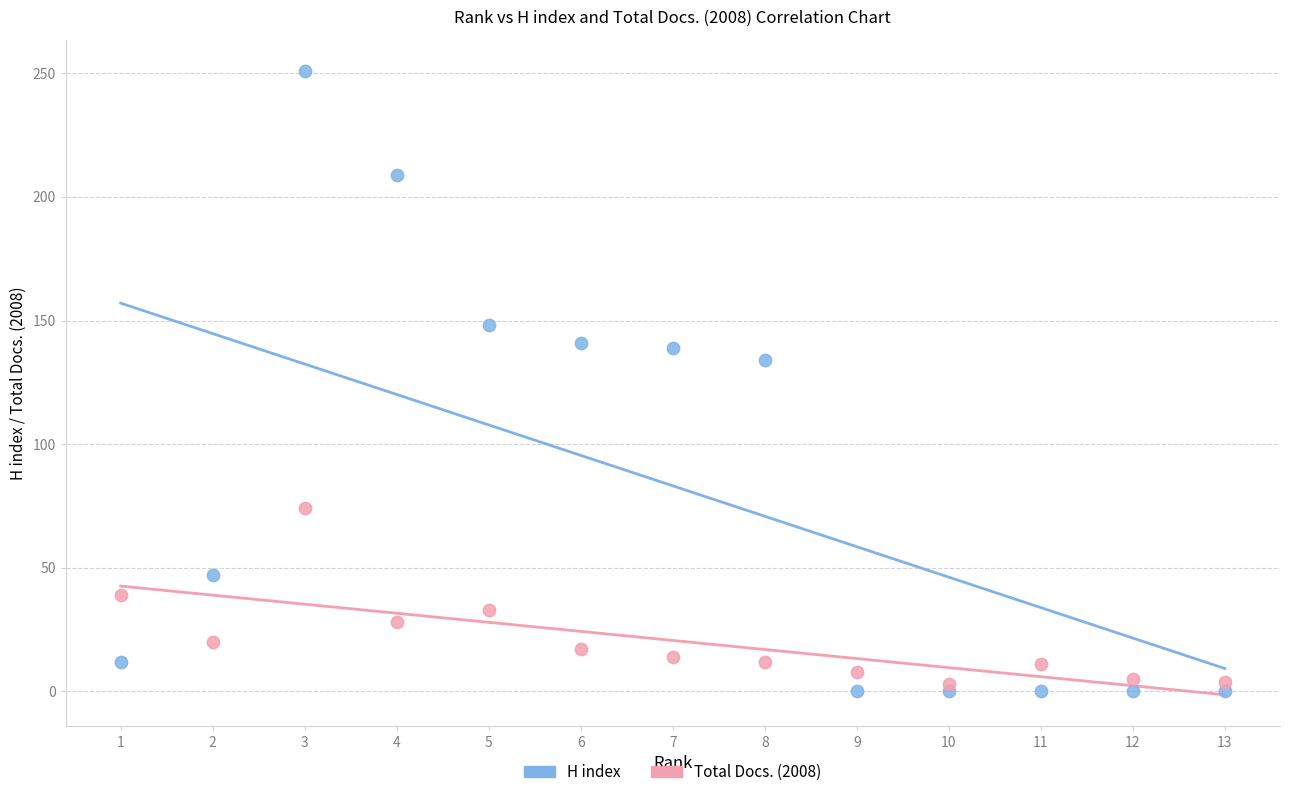

Across all data points, what is the range of X values (max minus min)?

12